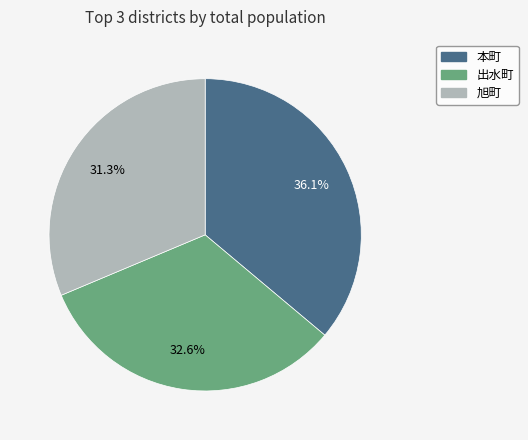

How many segments does this pie chart have?

3